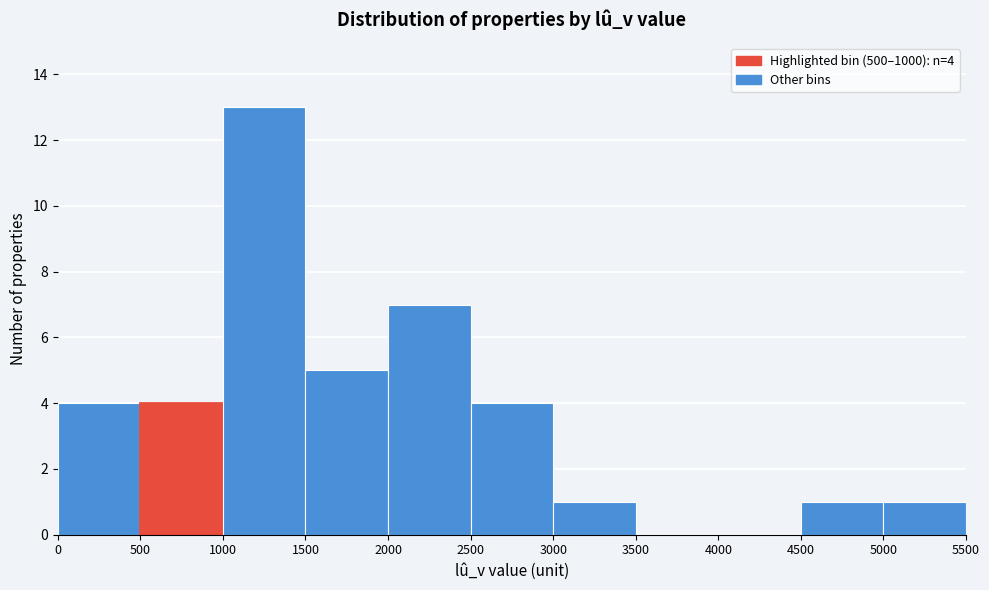

Which range on the x-axis has the tallest bar?

1000 to 1500